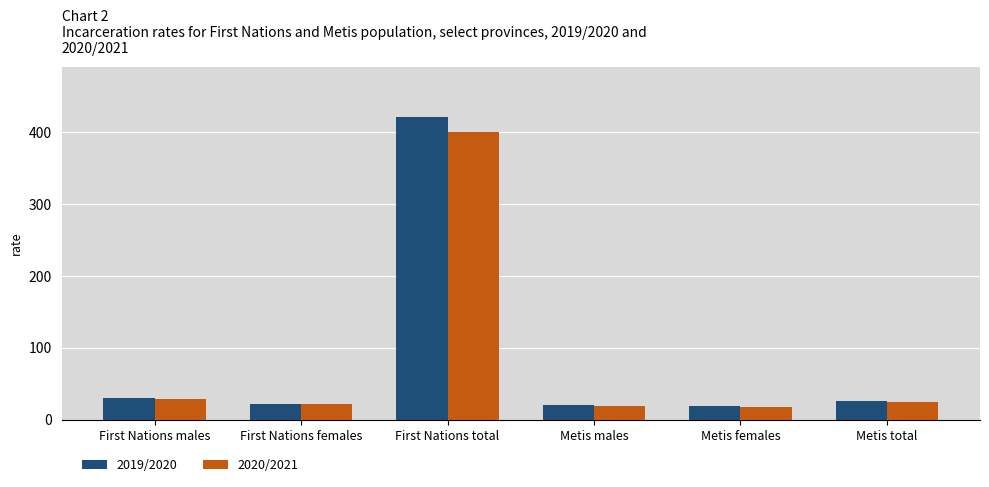

At which label is 2019/2020 closest to 219?

First Nations males